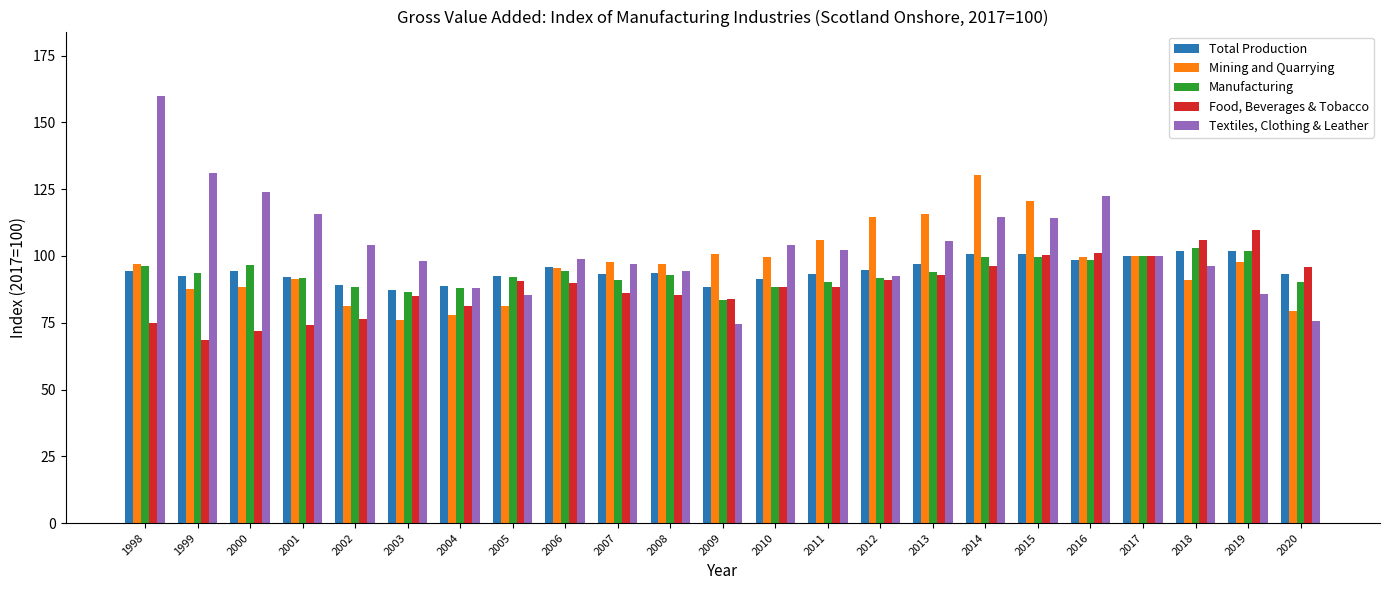

Count the number of categories in the chart.

23